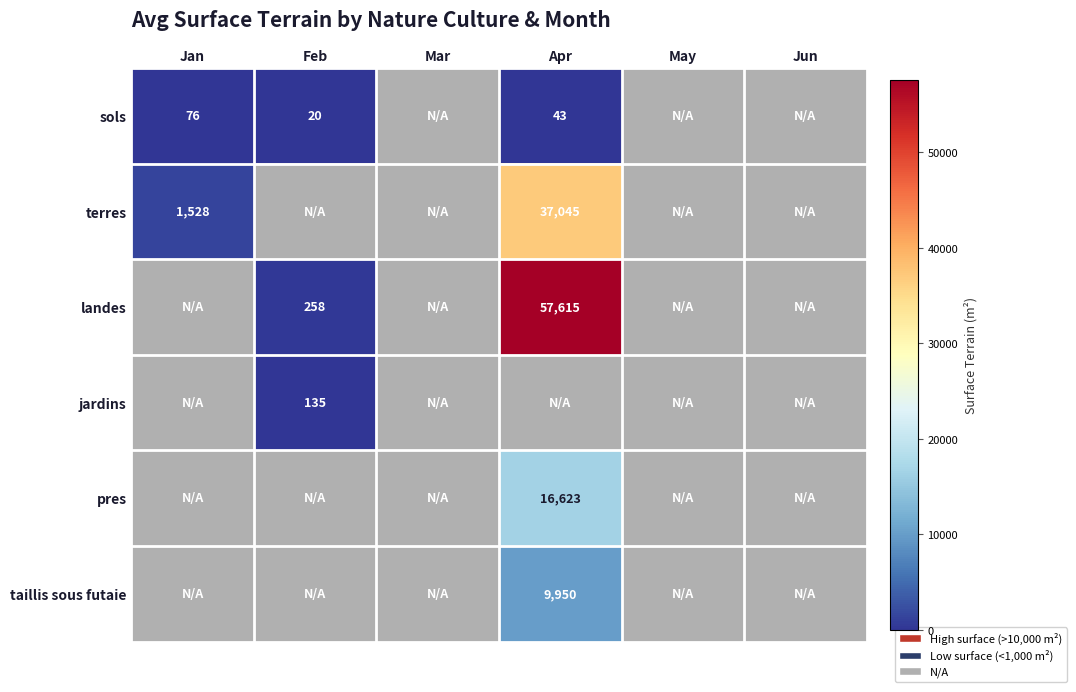

What is the difference between the highest and lowest values at Apr?

57572.0